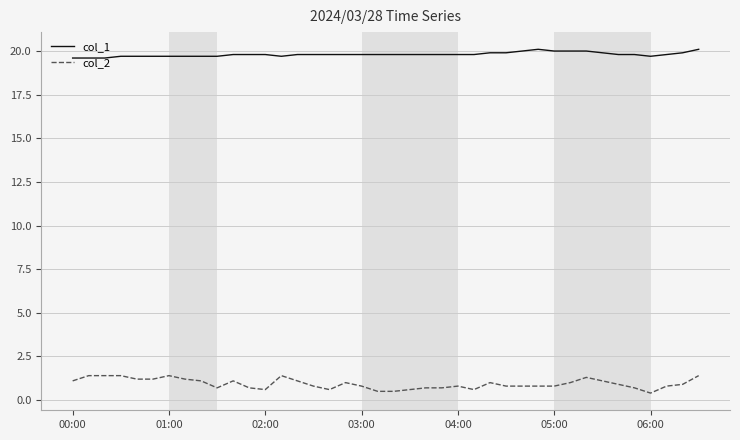

Which series has the largest range (max minus min)?

col_2